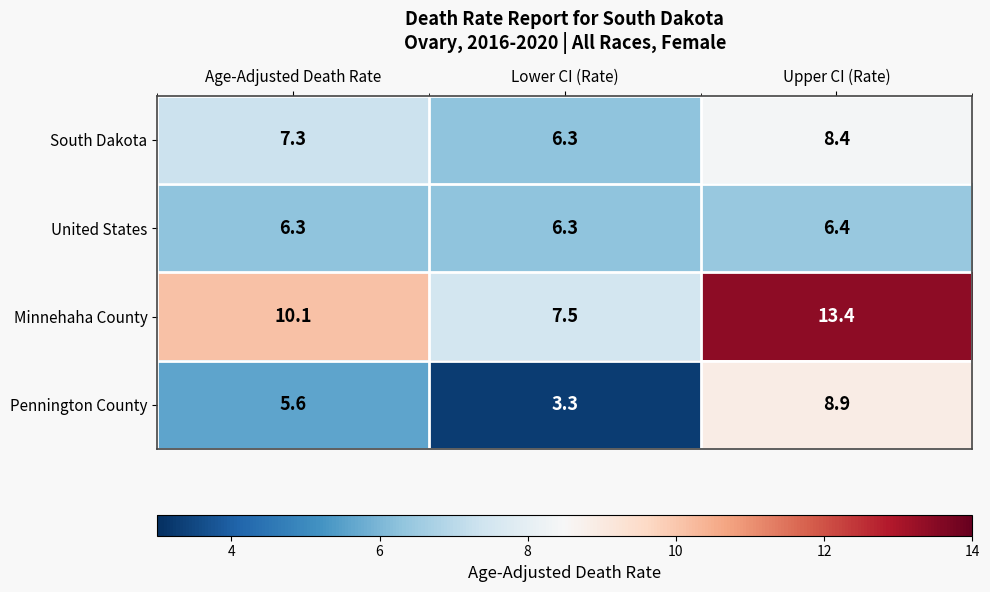

What is the total value across all series at Age-Adjusted Death Rate?

29.3